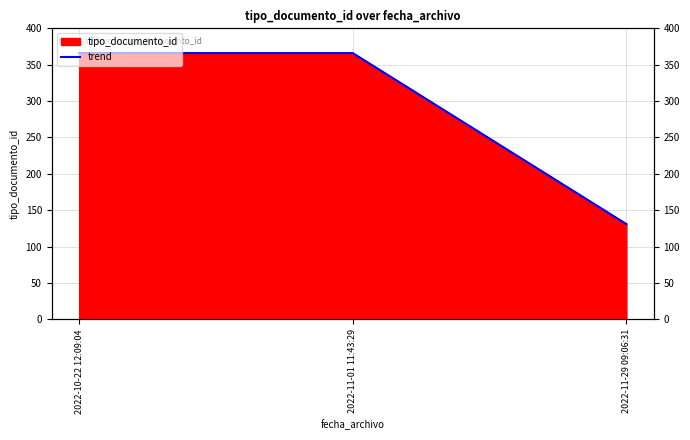

At which category does the chart reach its peak across all series?

2022-10-22 12:09:04